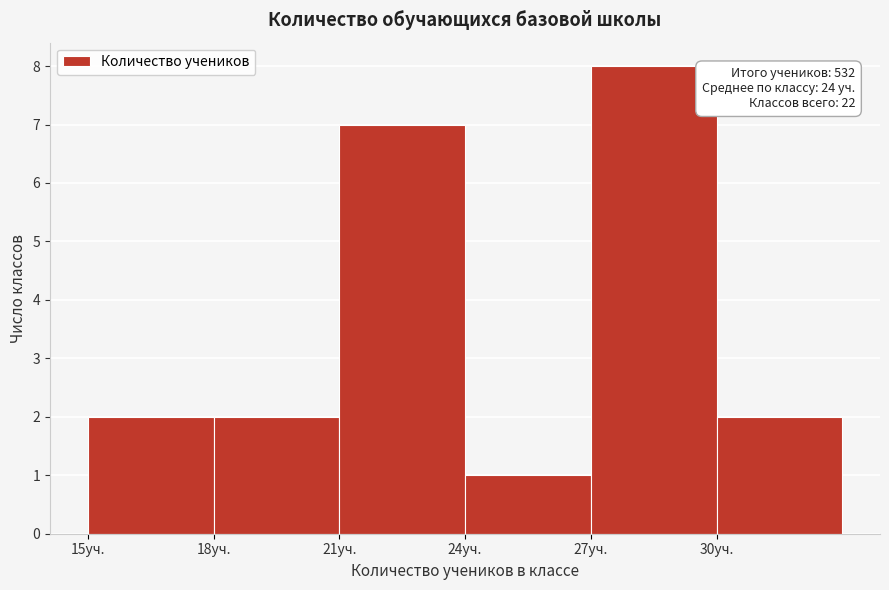

Which range on the x-axis has the tallest bar?

27 to 30